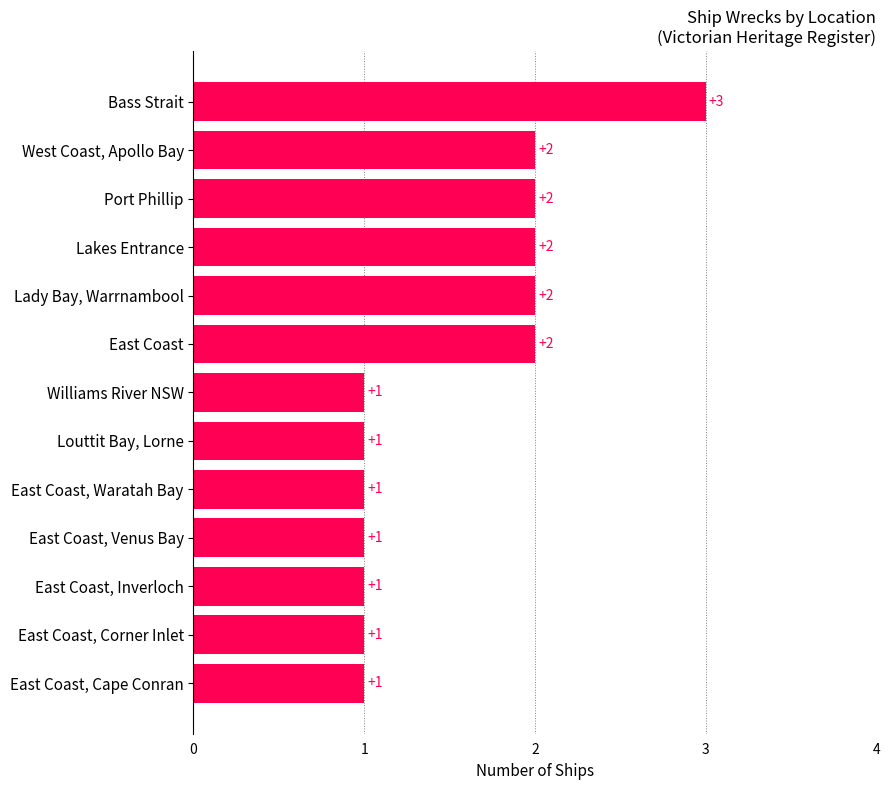

How many categories are shown in the chart?

13